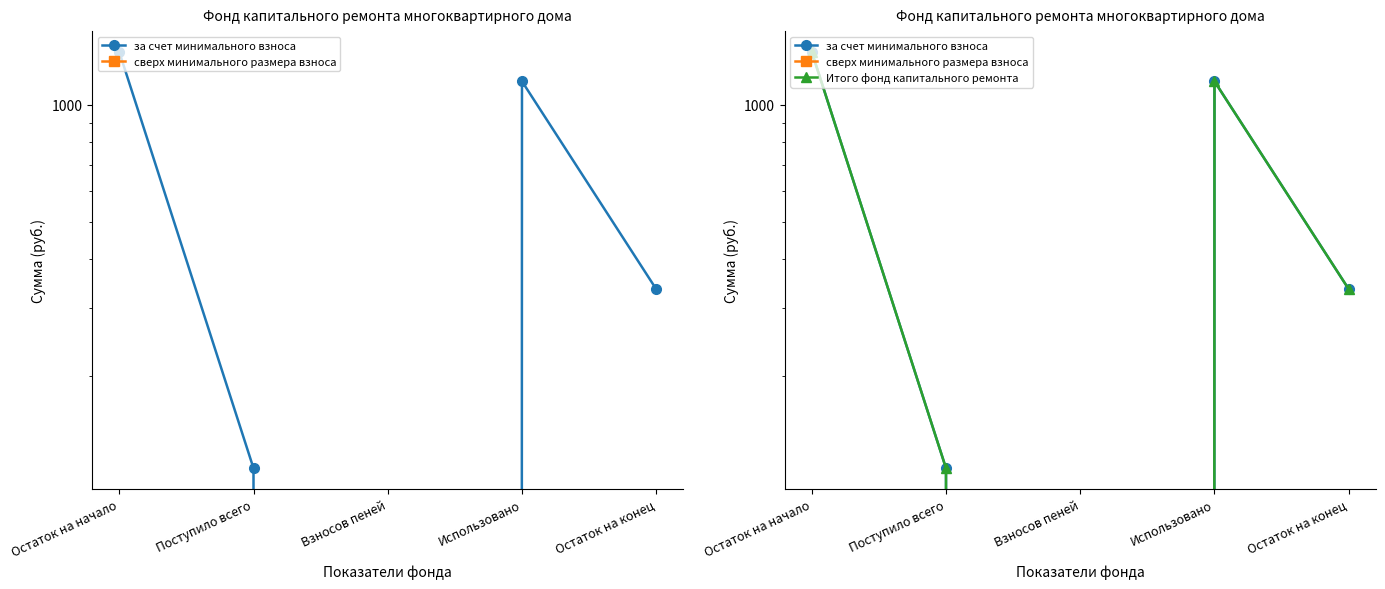

Which has a higher value, Остаток на конец or Поступило всего?

Остаток на конец